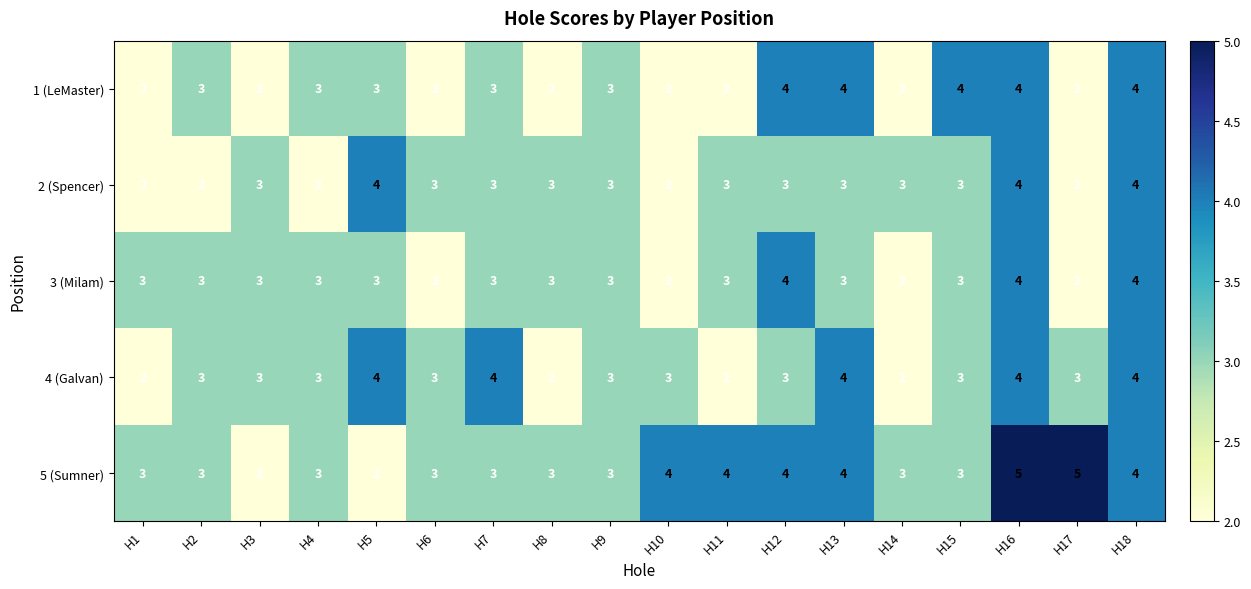

Is it true that 3 (Milam) equals 3 at H4?

True